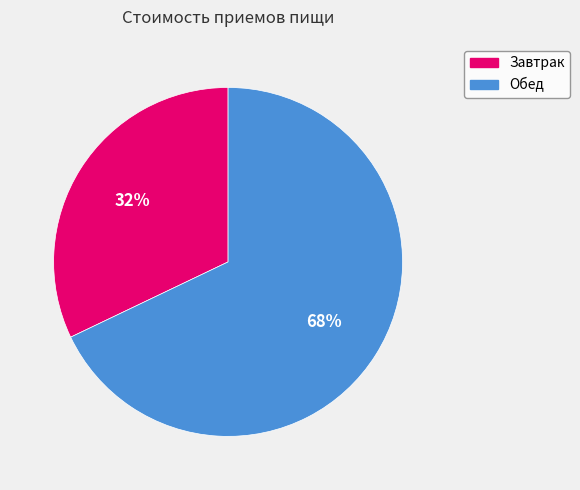

Which category accounts for the majority?

Обед